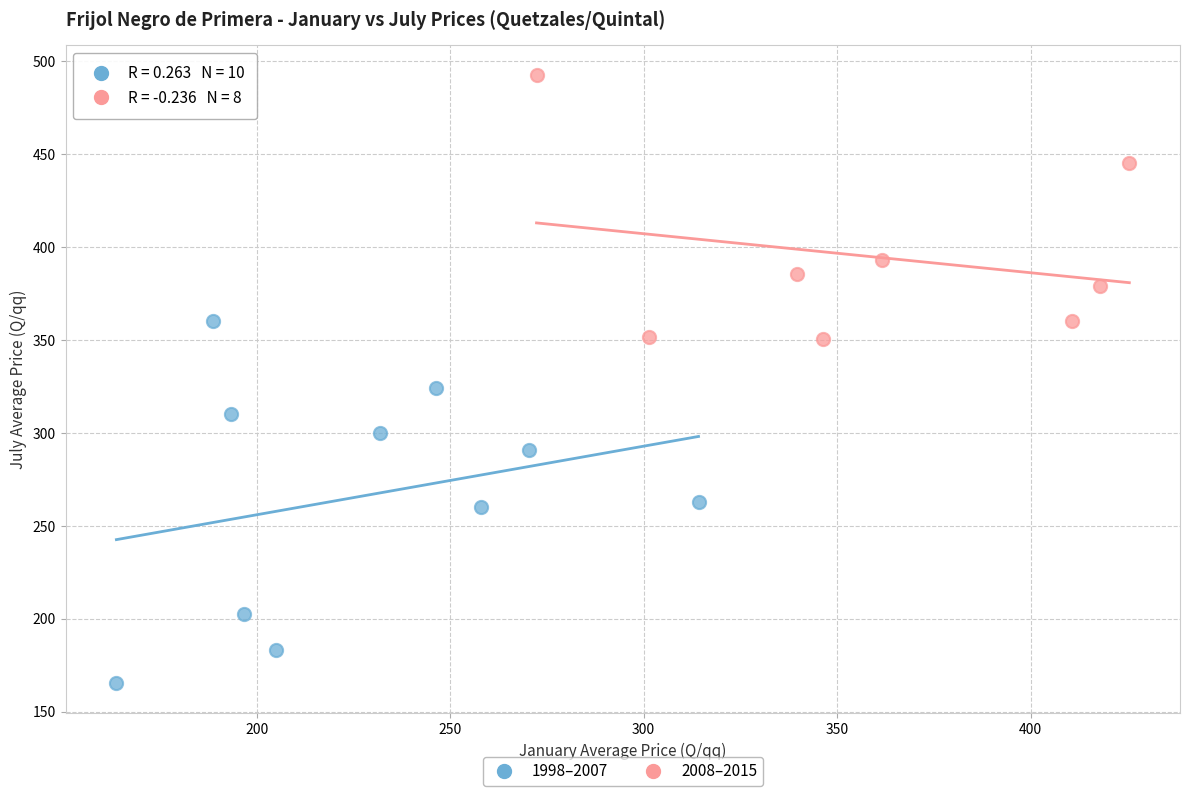

Which series has the largest Y range (max minus min)?

1998–2007